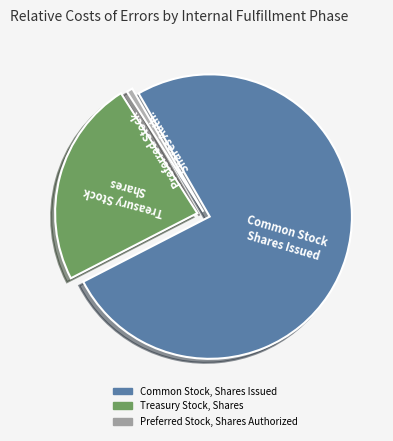

Rank the categories by value from lowest to highest.

Preferred Stock, Shares Authorized, Treasury Stock, Shares, Common Stock, Shares Issued